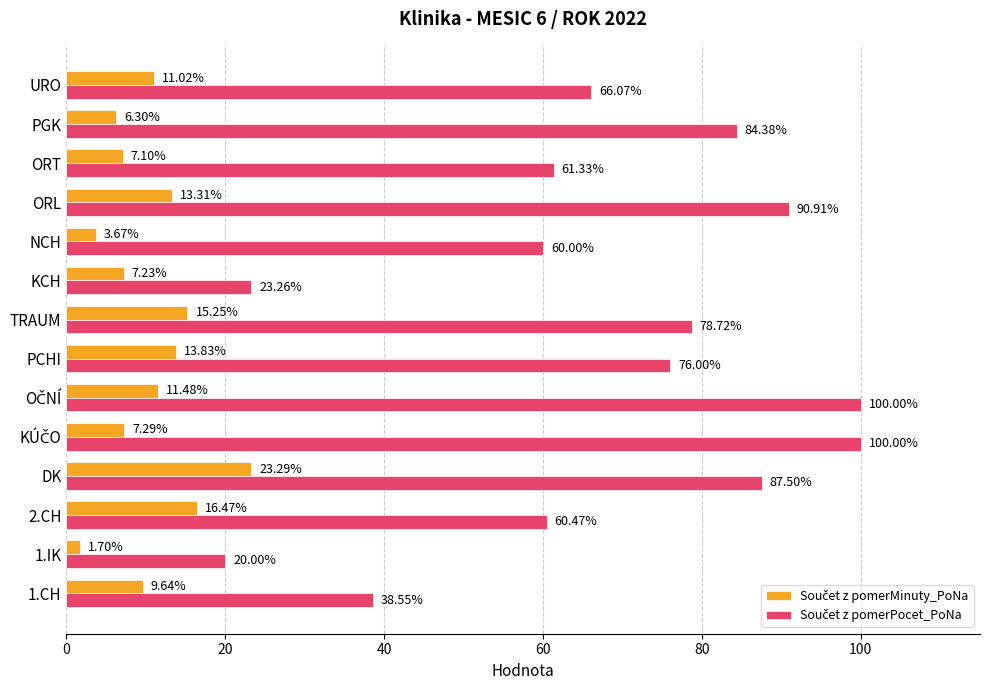

At how many categories does at least one series exceed 49?

11